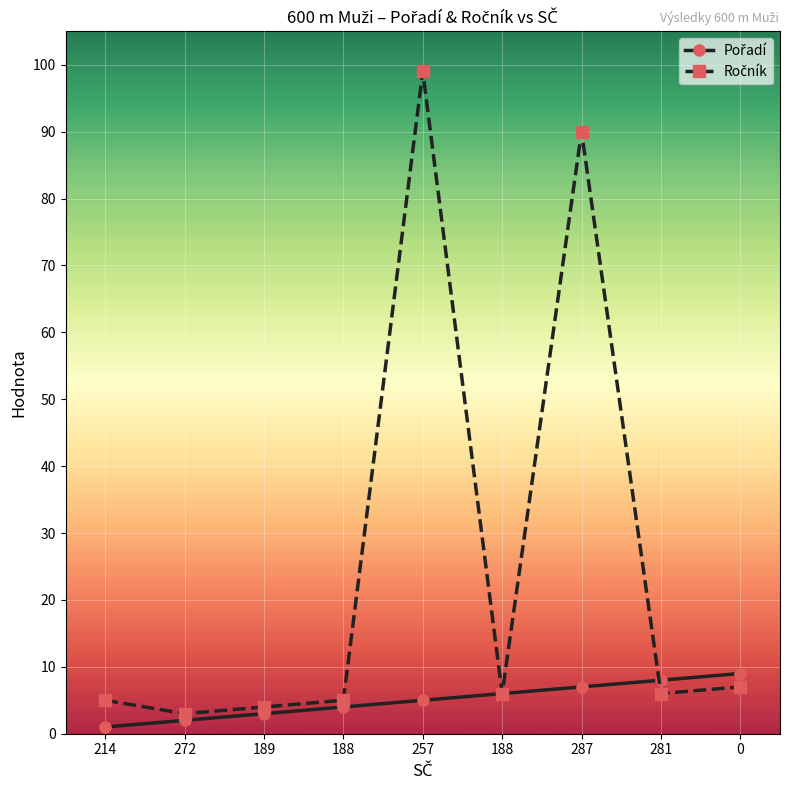

What is the sum of all Ročník values?

225